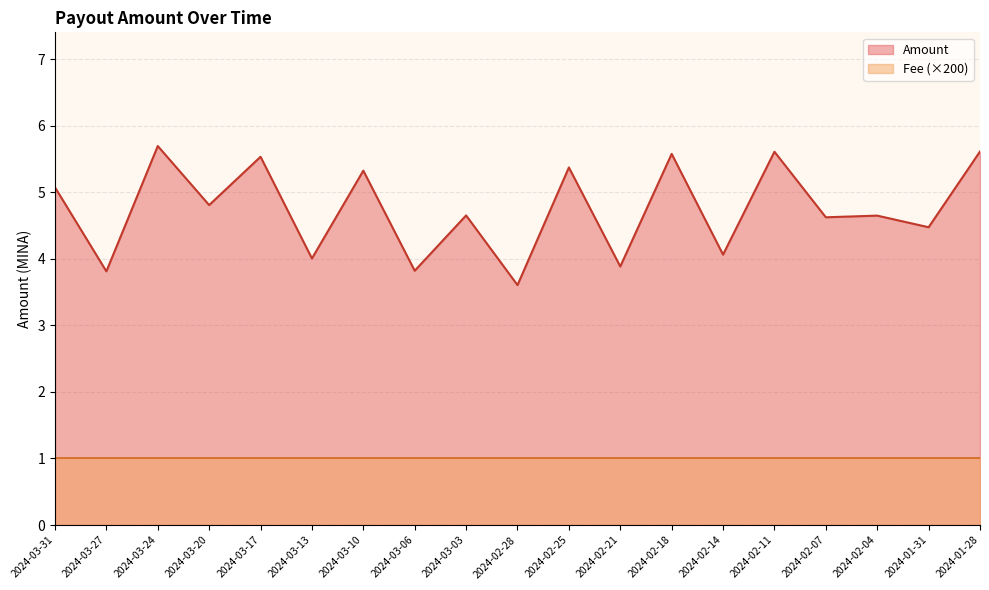

Reading left to right, transcribe all the data shown in this chart.

2024-03-31=5.1	2024-03-27=3.8	2024-03-24=5.7	2024-03-20=4.8	2024-03-17=5.5	2024-03-13=4.0	2024-03-10=5.3	2024-03-06=3.8	2024-03-03=4.7	2024-02-28=3.6	2024-02-25=5.4	2024-02-21=3.9	2024-02-18=5.6	2024-02-14=4.1	2024-02-11=5.6	2024-02-07=4.6	2024-02-04=4.6	2024-01-31=4.5	2024-01-28=5.6